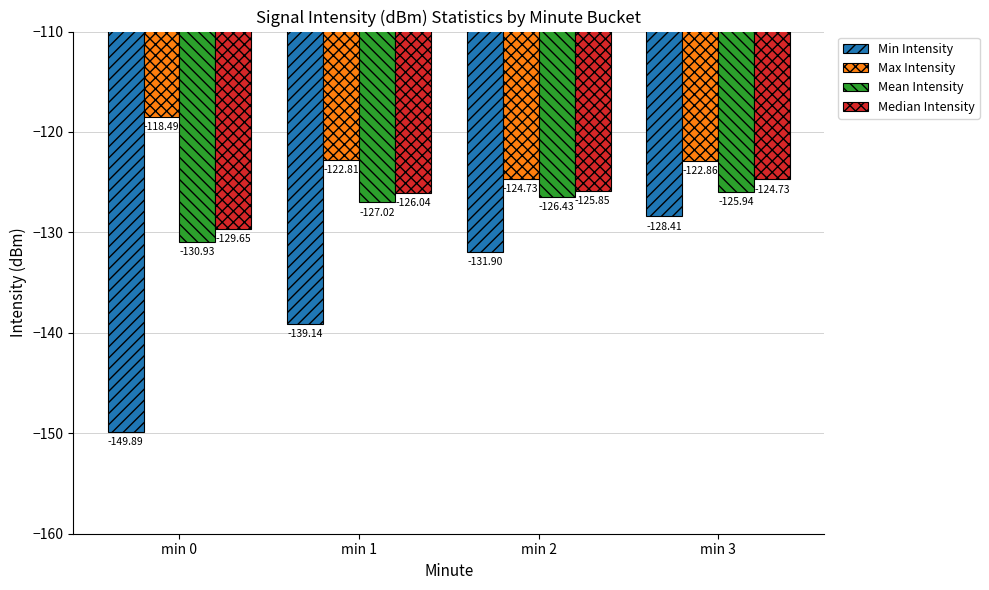

How many bars are there in total?

16